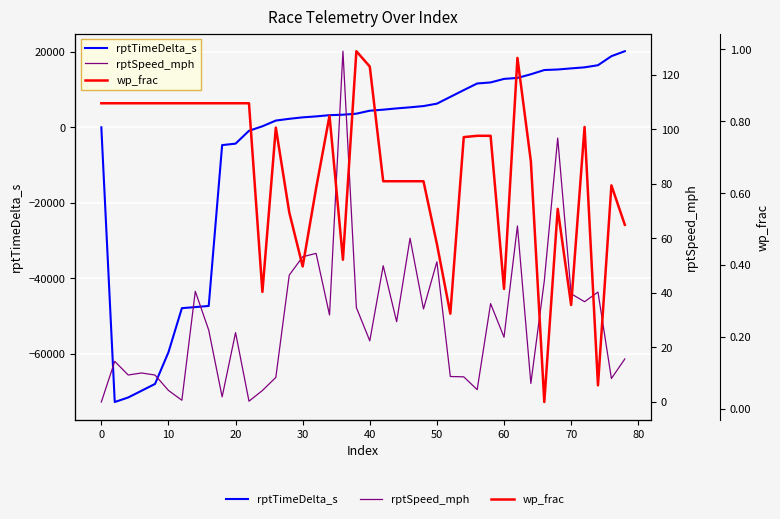

At how many categories does at least one series exceed -12668?

40